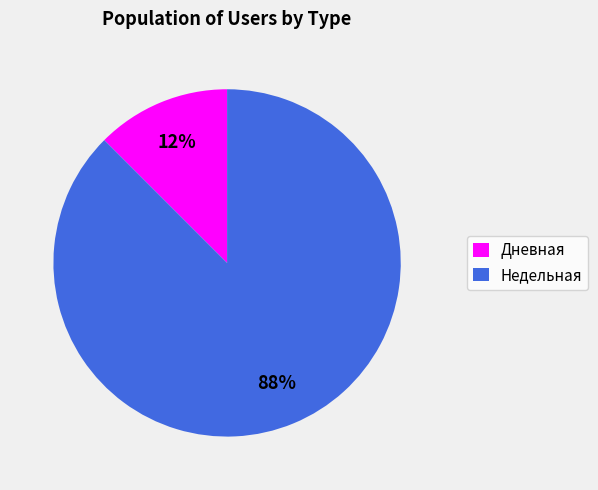

Which has a higher value, Дневная or Недельная?

Недельная